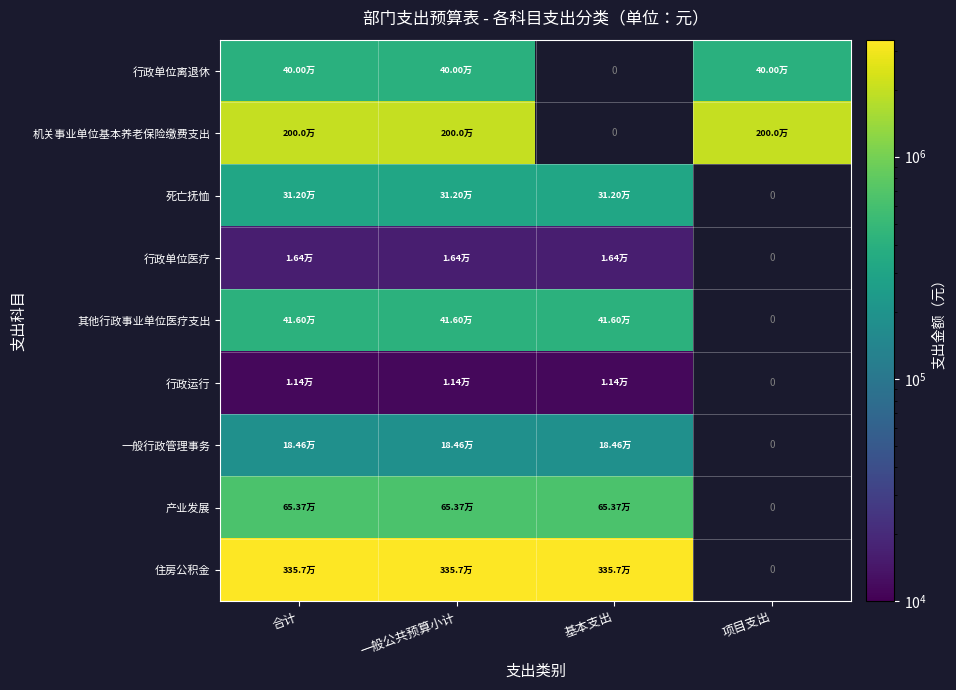

At 合计, list the series in order from largest to smallest.

住房公积金, 机关事业单位基本养老保险缴费支出, 产业发展, 其他行政事业单位医疗支出, 行政单位离退休, 死亡抚恤, 一般行政管理事务, 行政单位医疗, 行政运行